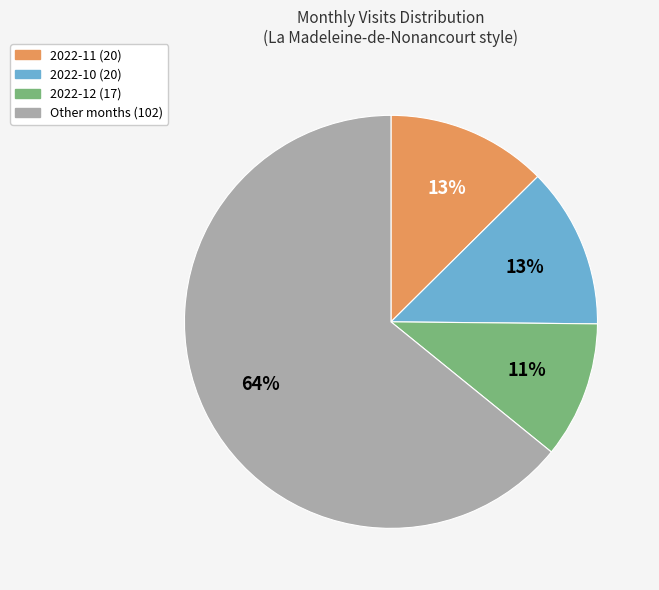

To the nearest percent, what is the average slice percentage?

25%